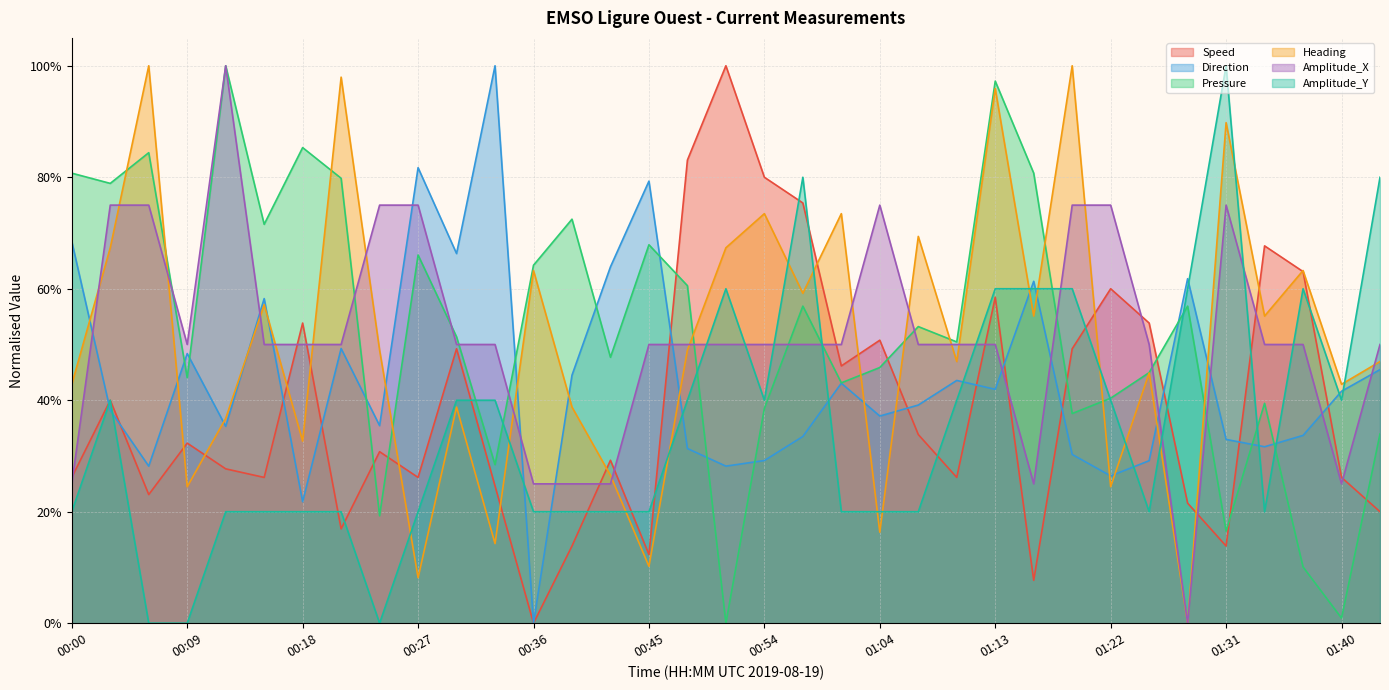

Where is Heading nearest to the value 0?

01:28